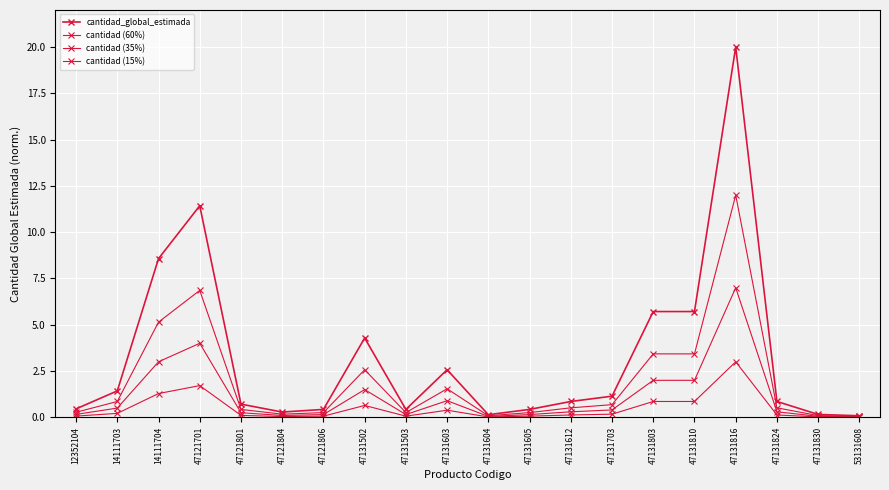

Is this an area chart (filled region under the line)?

No